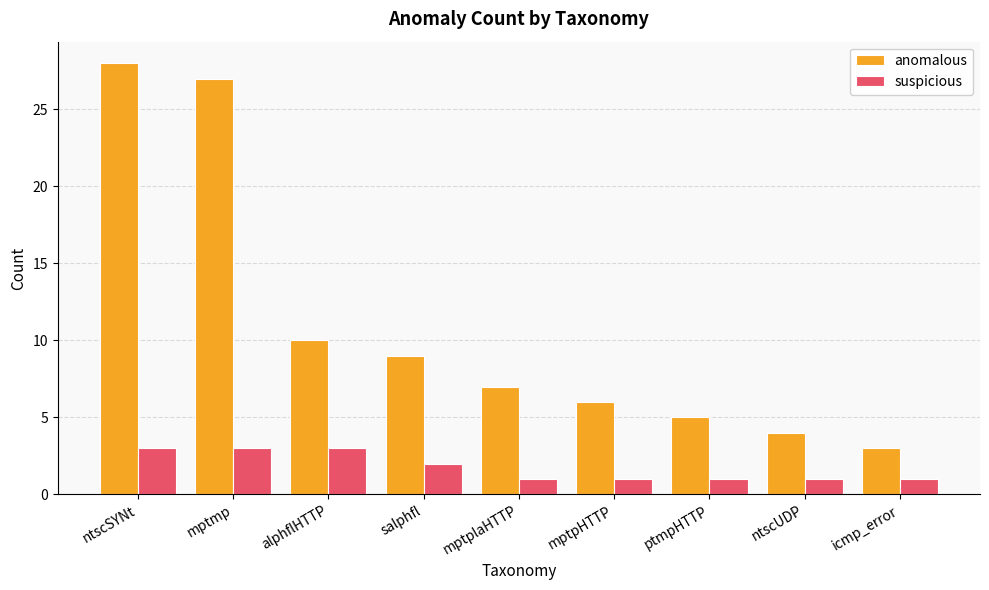

What is the smallest value displayed?

1